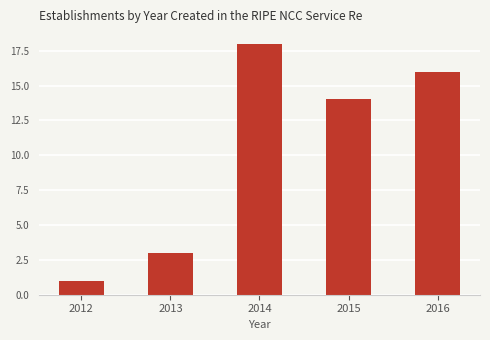

What is the value of the 2nd bar from the left?

3